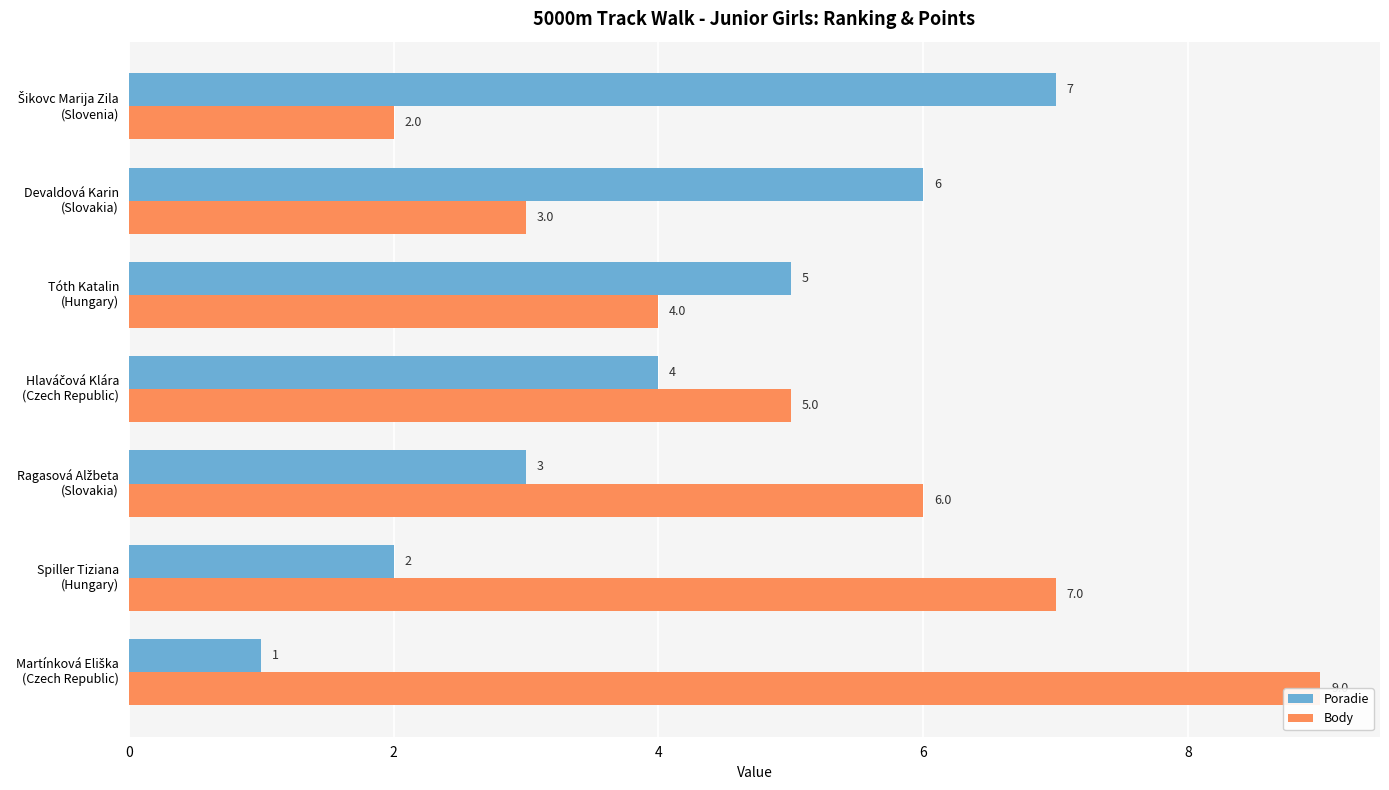

At how many categories does at least one series exceed 4?

7